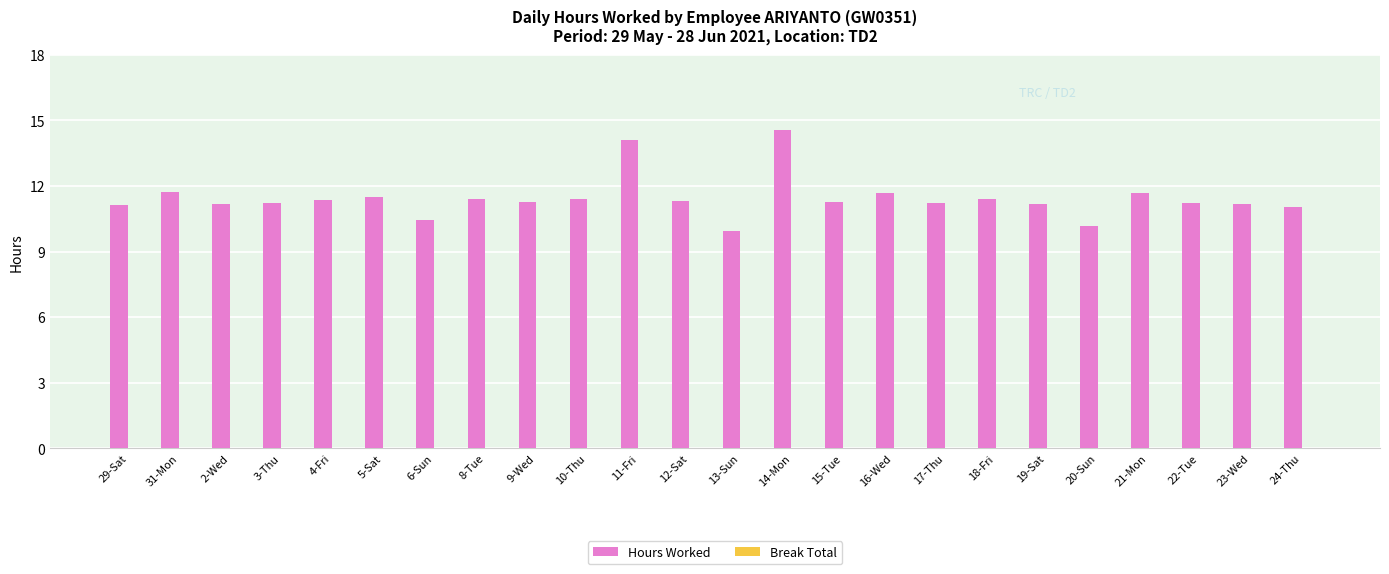

Which category has the lowest value across all series?

13-Sun